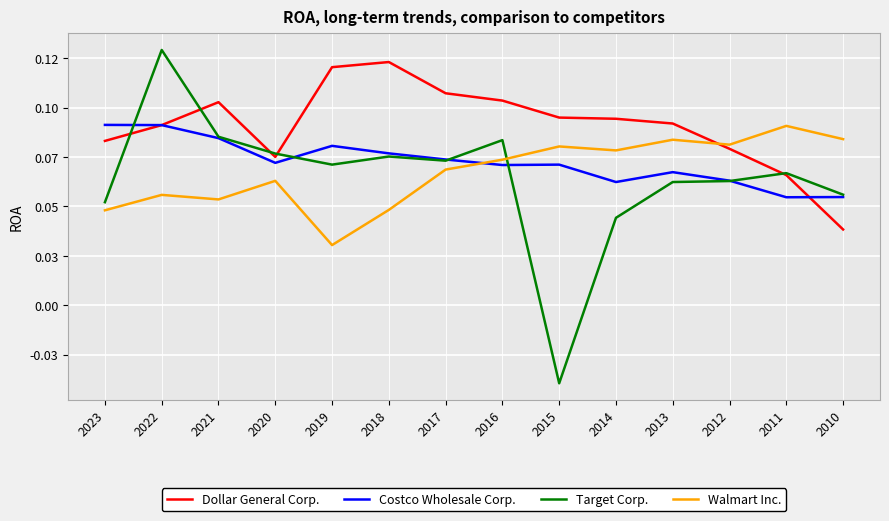

Rank the series at 2021 from lowest to highest value.

Walmart Inc., Costco Wholesale Corp., Target Corp., Dollar General Corp.